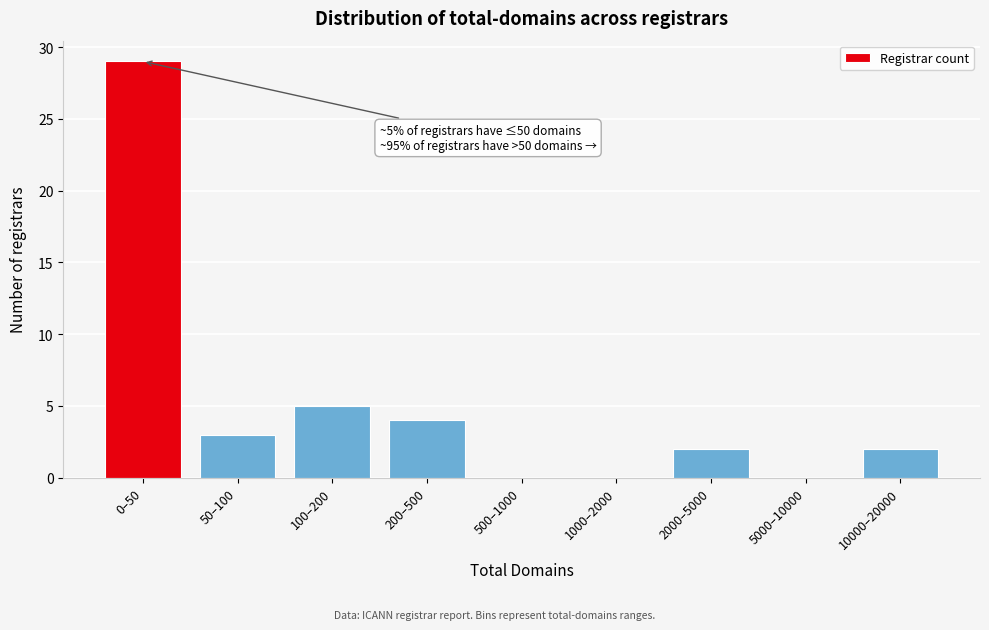

Reading left to right, transcribe all the data shown in this chart.

0–50=29	50–100=3	100–200=5	200–500=4	500–1000=0	1000–2000=0	2000–5000=2	5000–10000=0	10000–20000=2